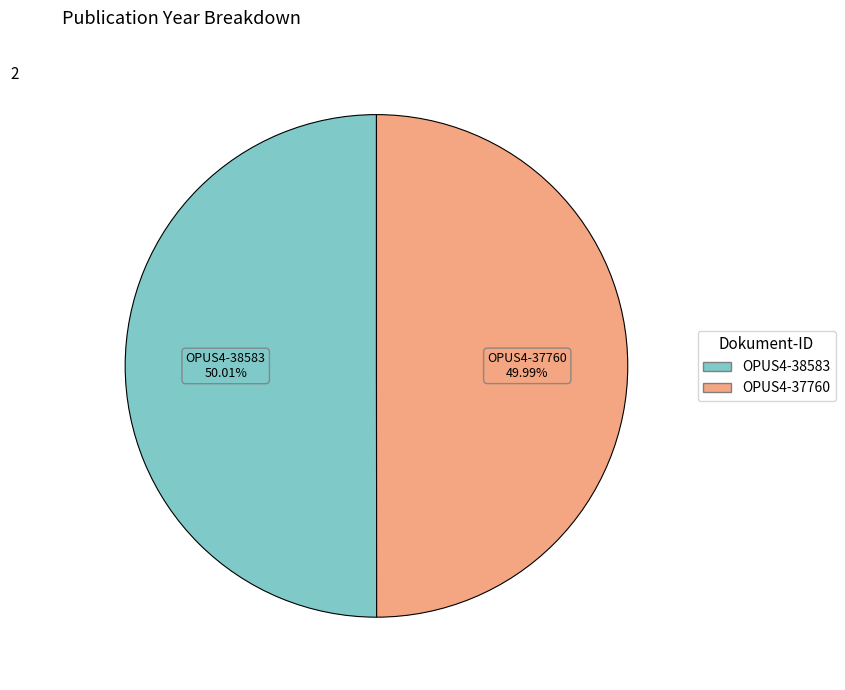

What is the ratio of the value at OPUS4-38583 to the value at OPUS4-37760?

1.0